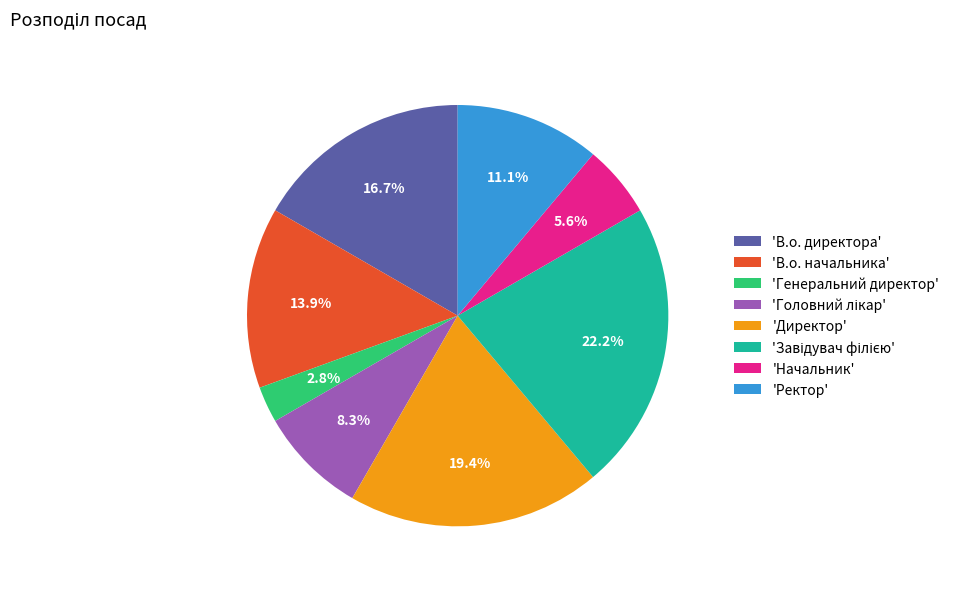

Which has a higher value, 'Генеральний директор' or 'Ректор'?

'Ректор'